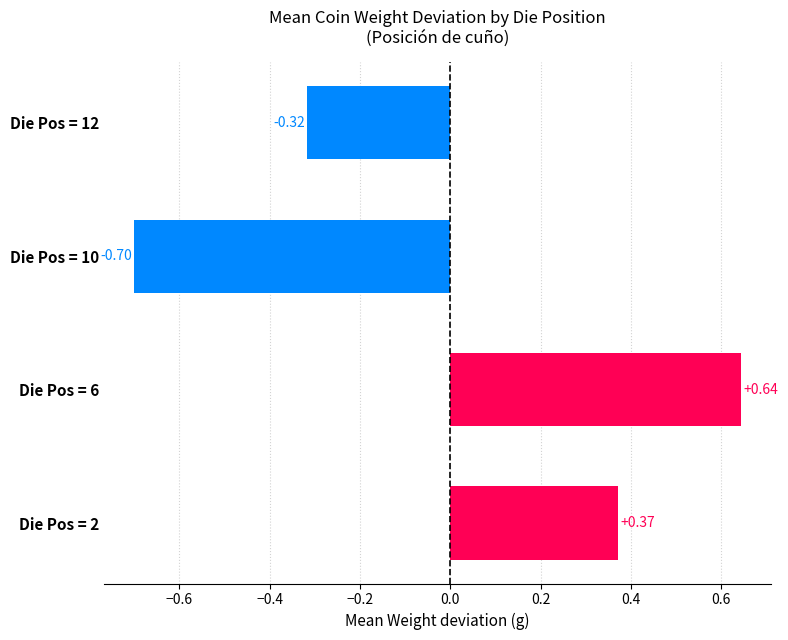

What is the change in value from Die Pos = 6 to Die Pos = 10?

-1.3